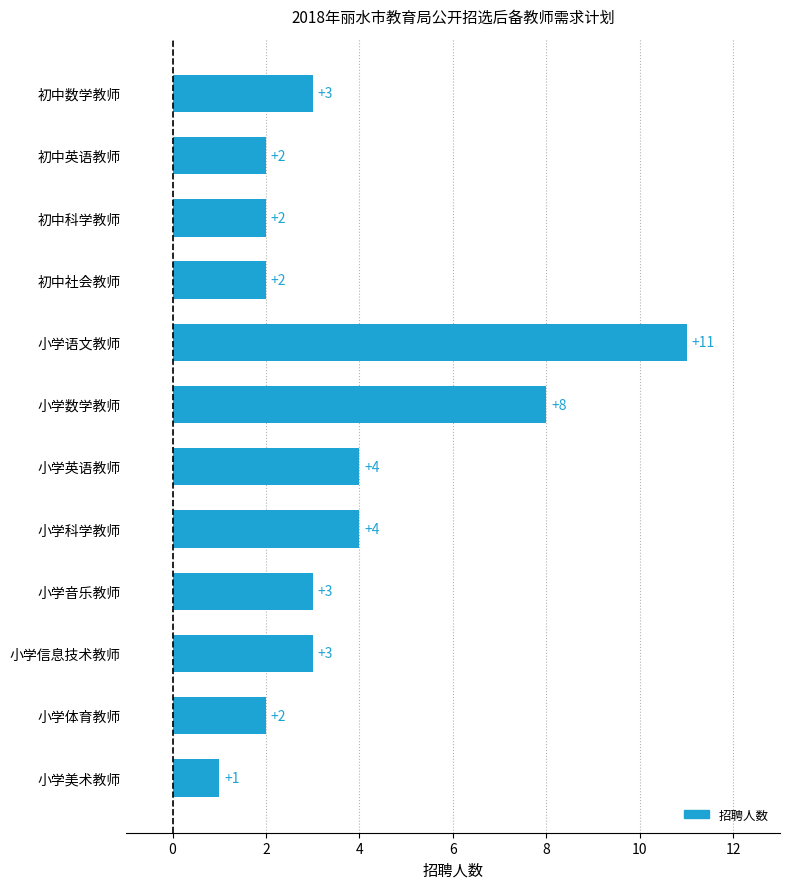

True or false: the data shows 2 at 初中科学教师.

True